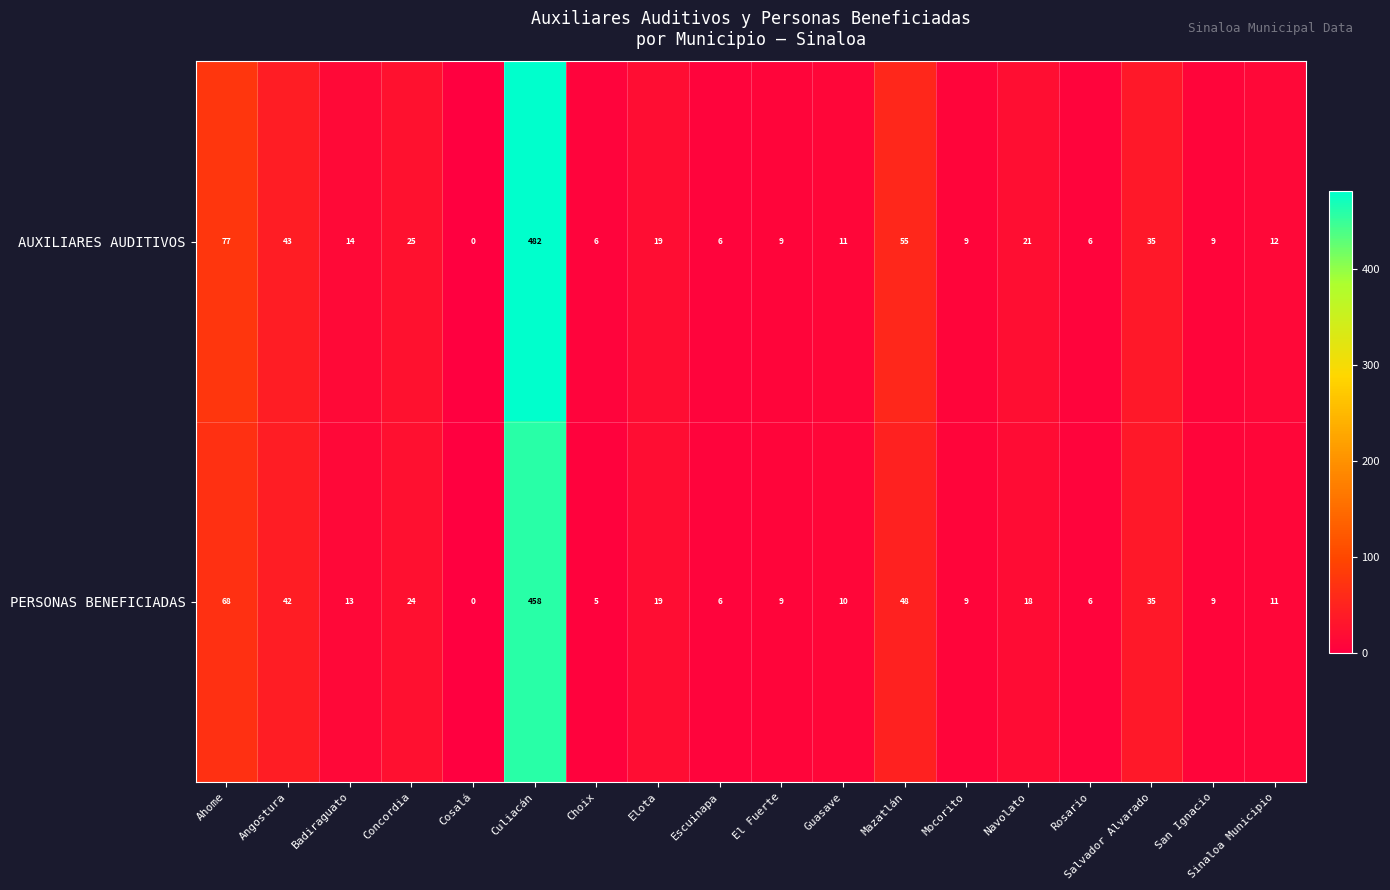

List the series in order of their peak value, lowest first.

PERSONAS BENEFICIADAS, AUXILIARES AUDITIVOS